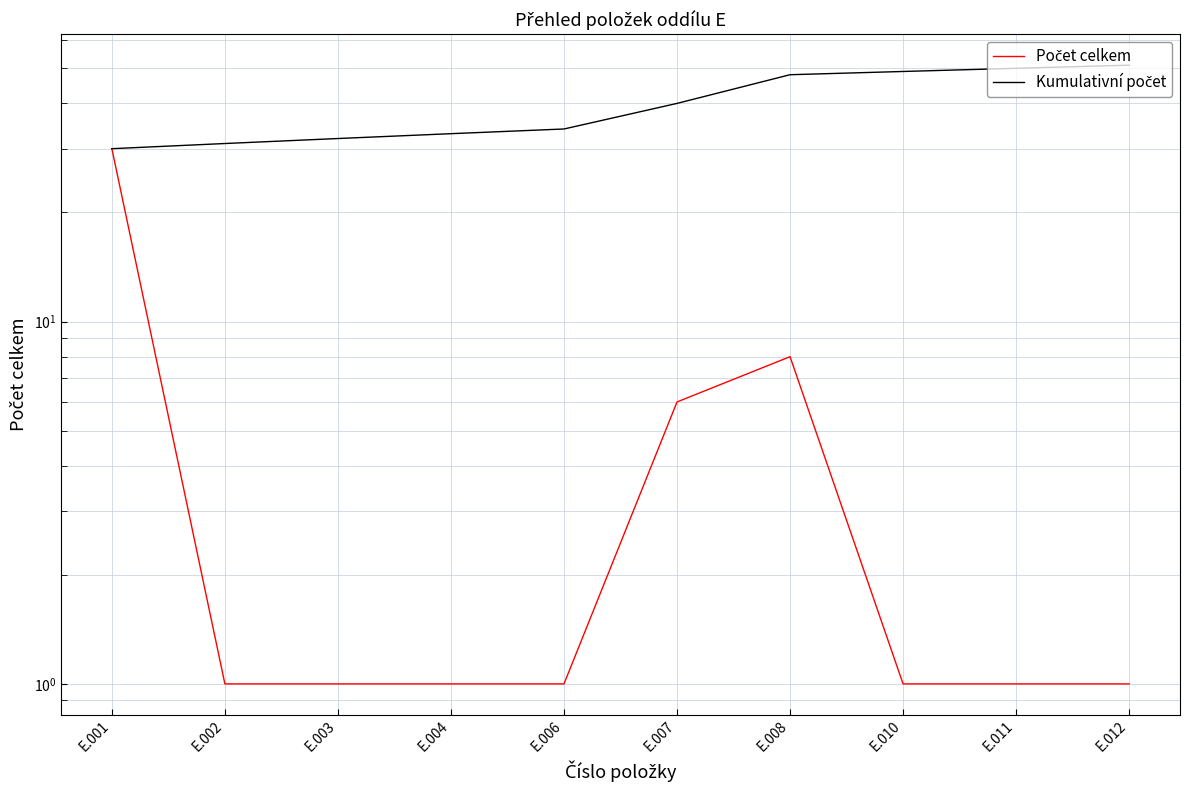

At how many categories does at least one series exceed 45?

4